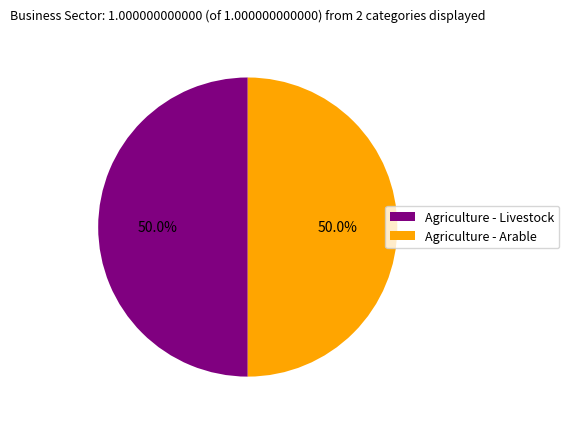

How many segments does this pie chart have?

2